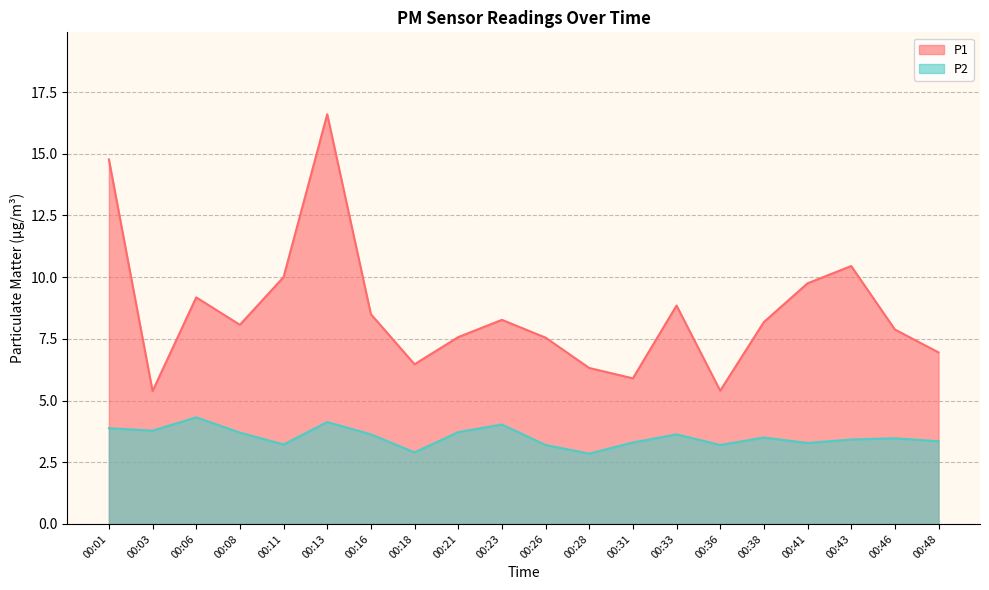

What are all the series names shown in the legend?

P1, P2